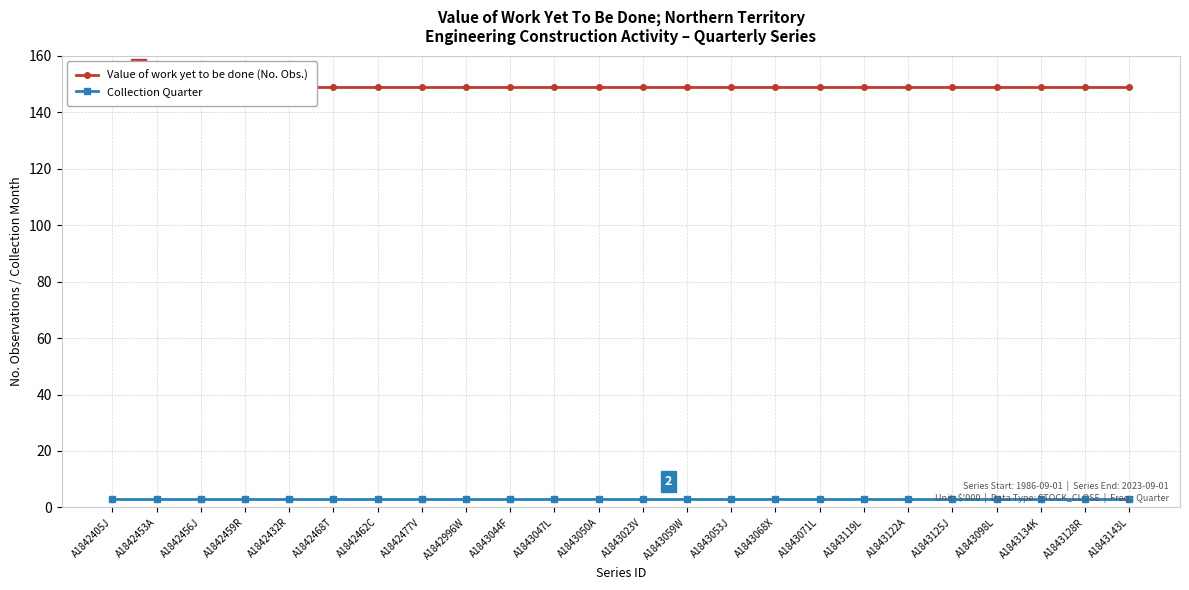

The value of Value of work yet to be done (No. Obs.) at A1843023V is 102. True or false?

False